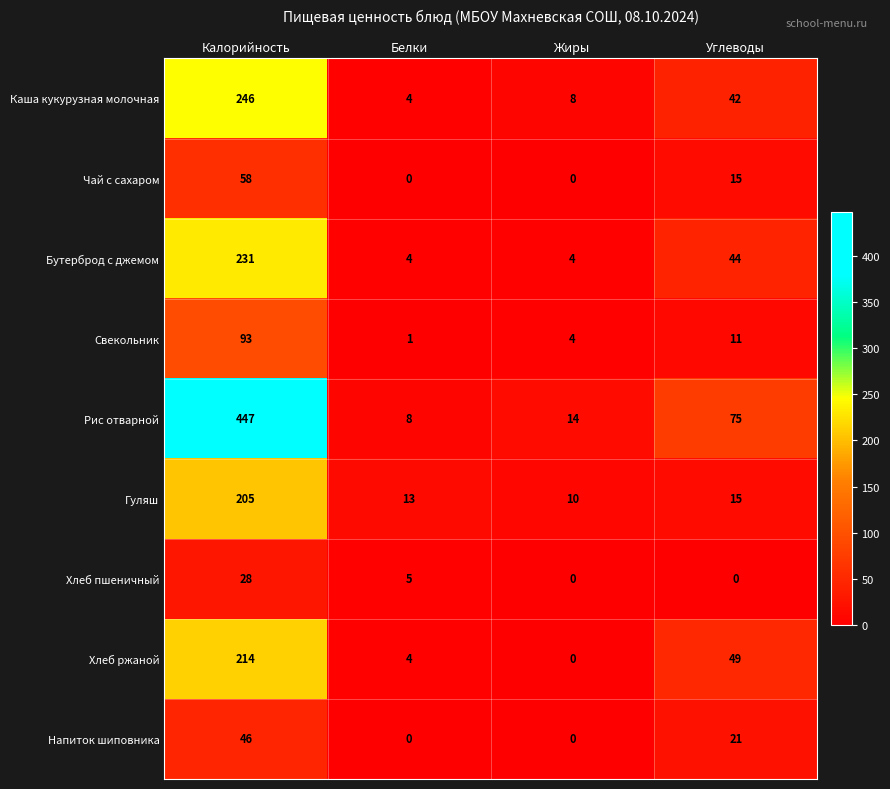

Which series has the largest range (max minus min)?

Рис отварной